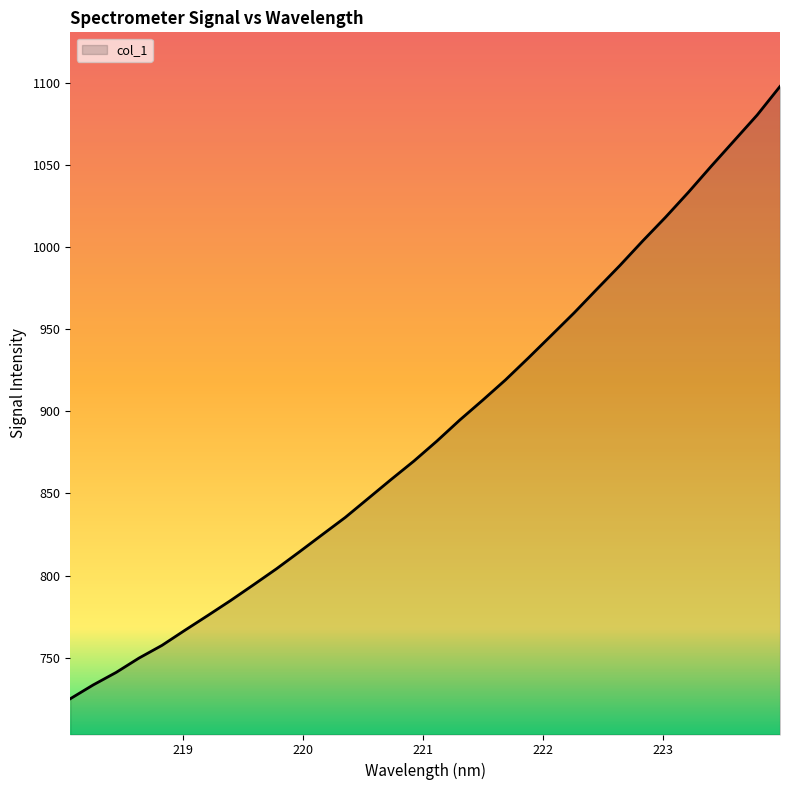

What is the difference between the maximum and minimum values?

372.5